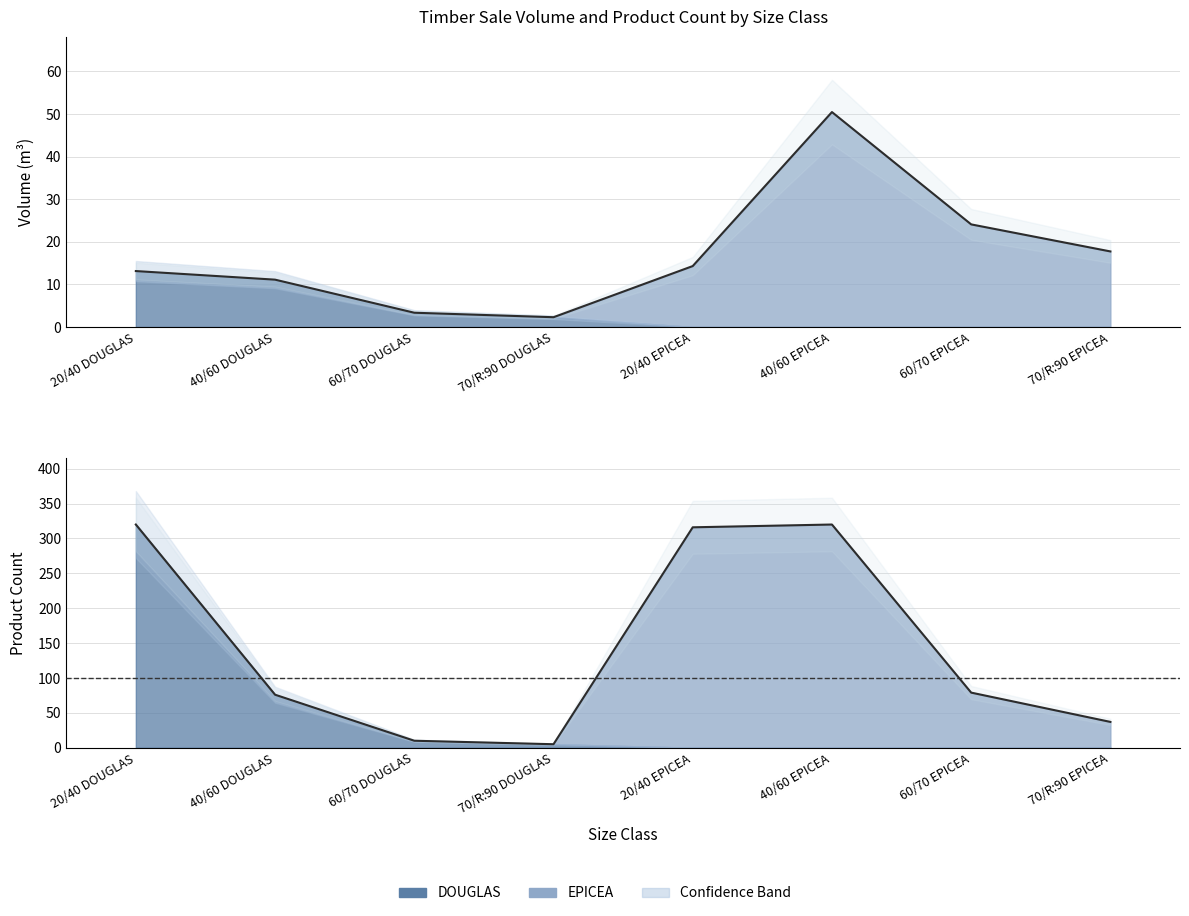

Between which two adjacent categories do EPICEA produit_vtgr and DOUGLAS produit_vtgr first intersect?

70/R:90 DOUGLAS and 20/40 EPICEA